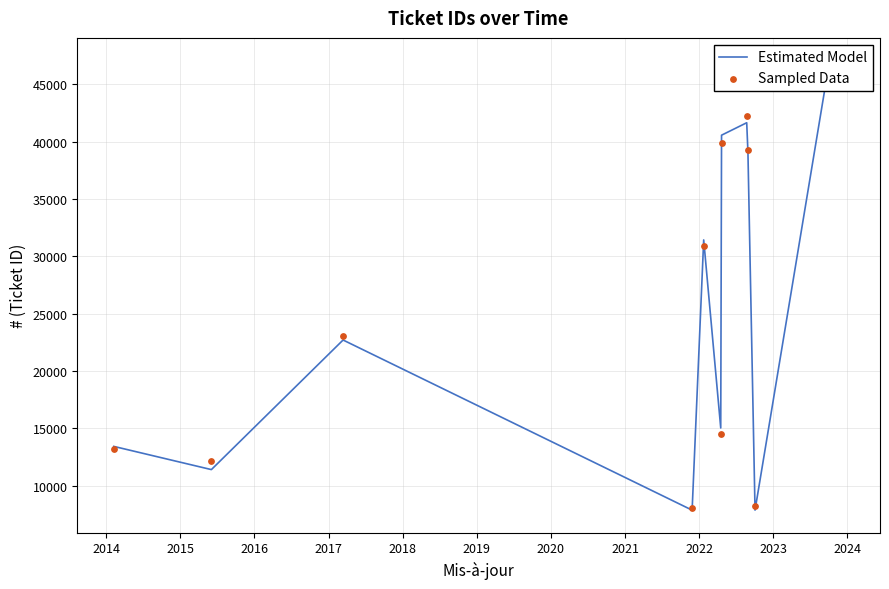

Which series has the largest total across all categories?

Sampled Data